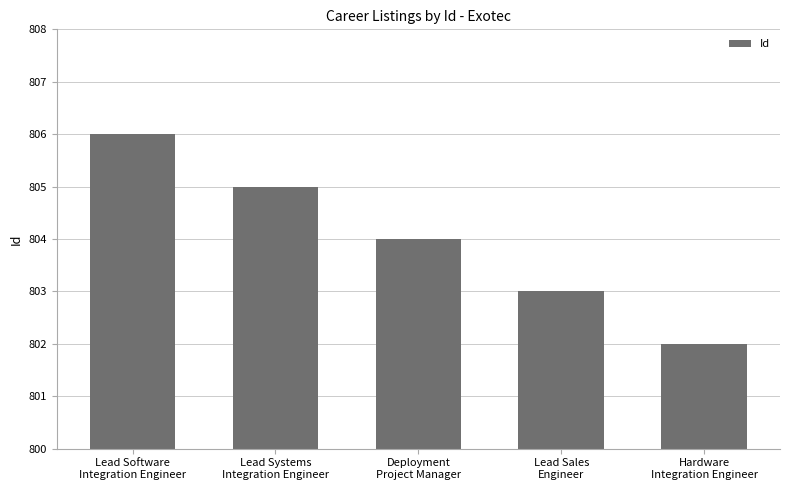

How many values are below 804?

2